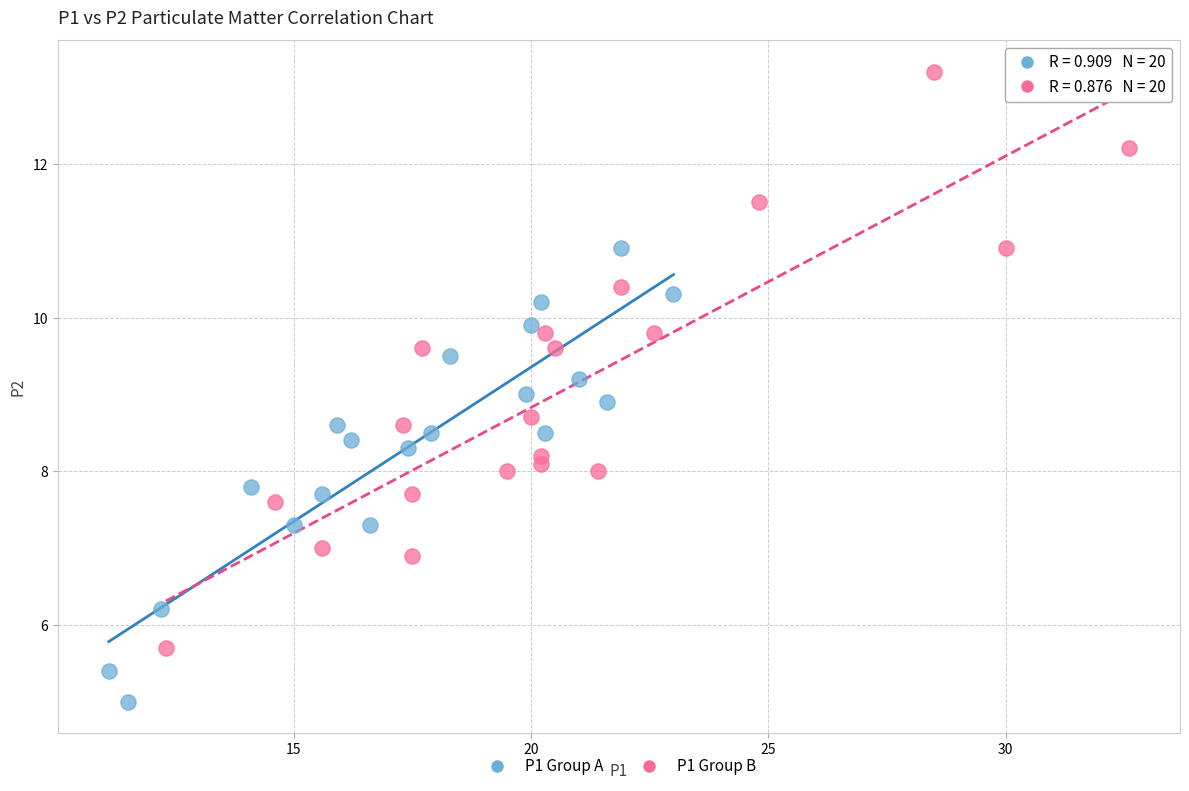

Which series has the widest spread of Y values?

P1 Group B